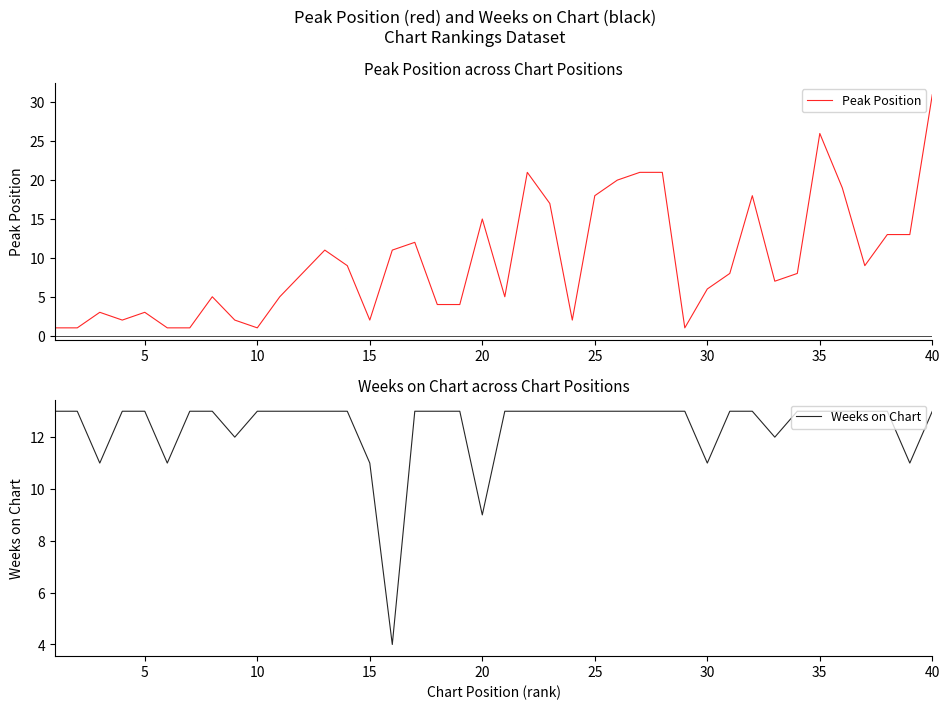

At how many categories does at least one series exceed 10?

40